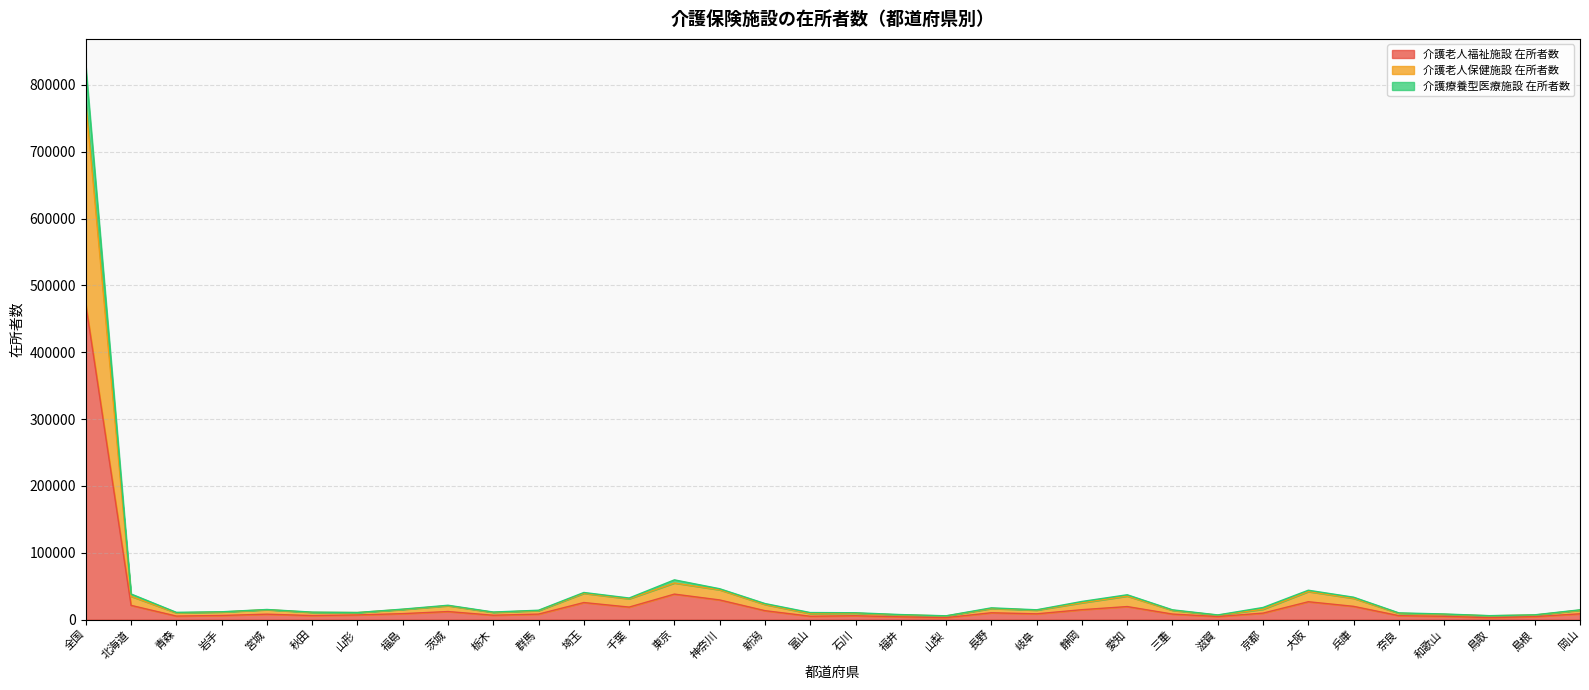

The 介護老人福祉施設 在所者数 series shows 26748 at 大阪. True or false?

True